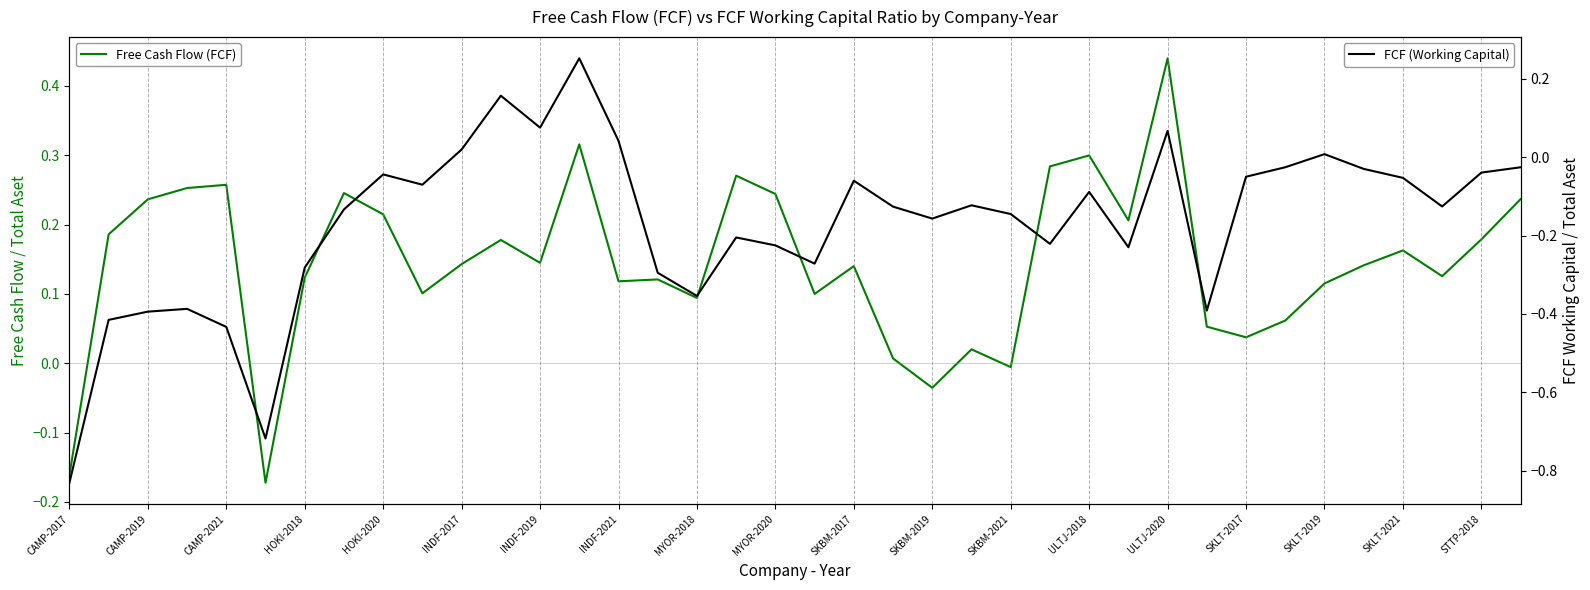

What is the value of the FCF (Working Capital) point at the 12th from the left?

0.2